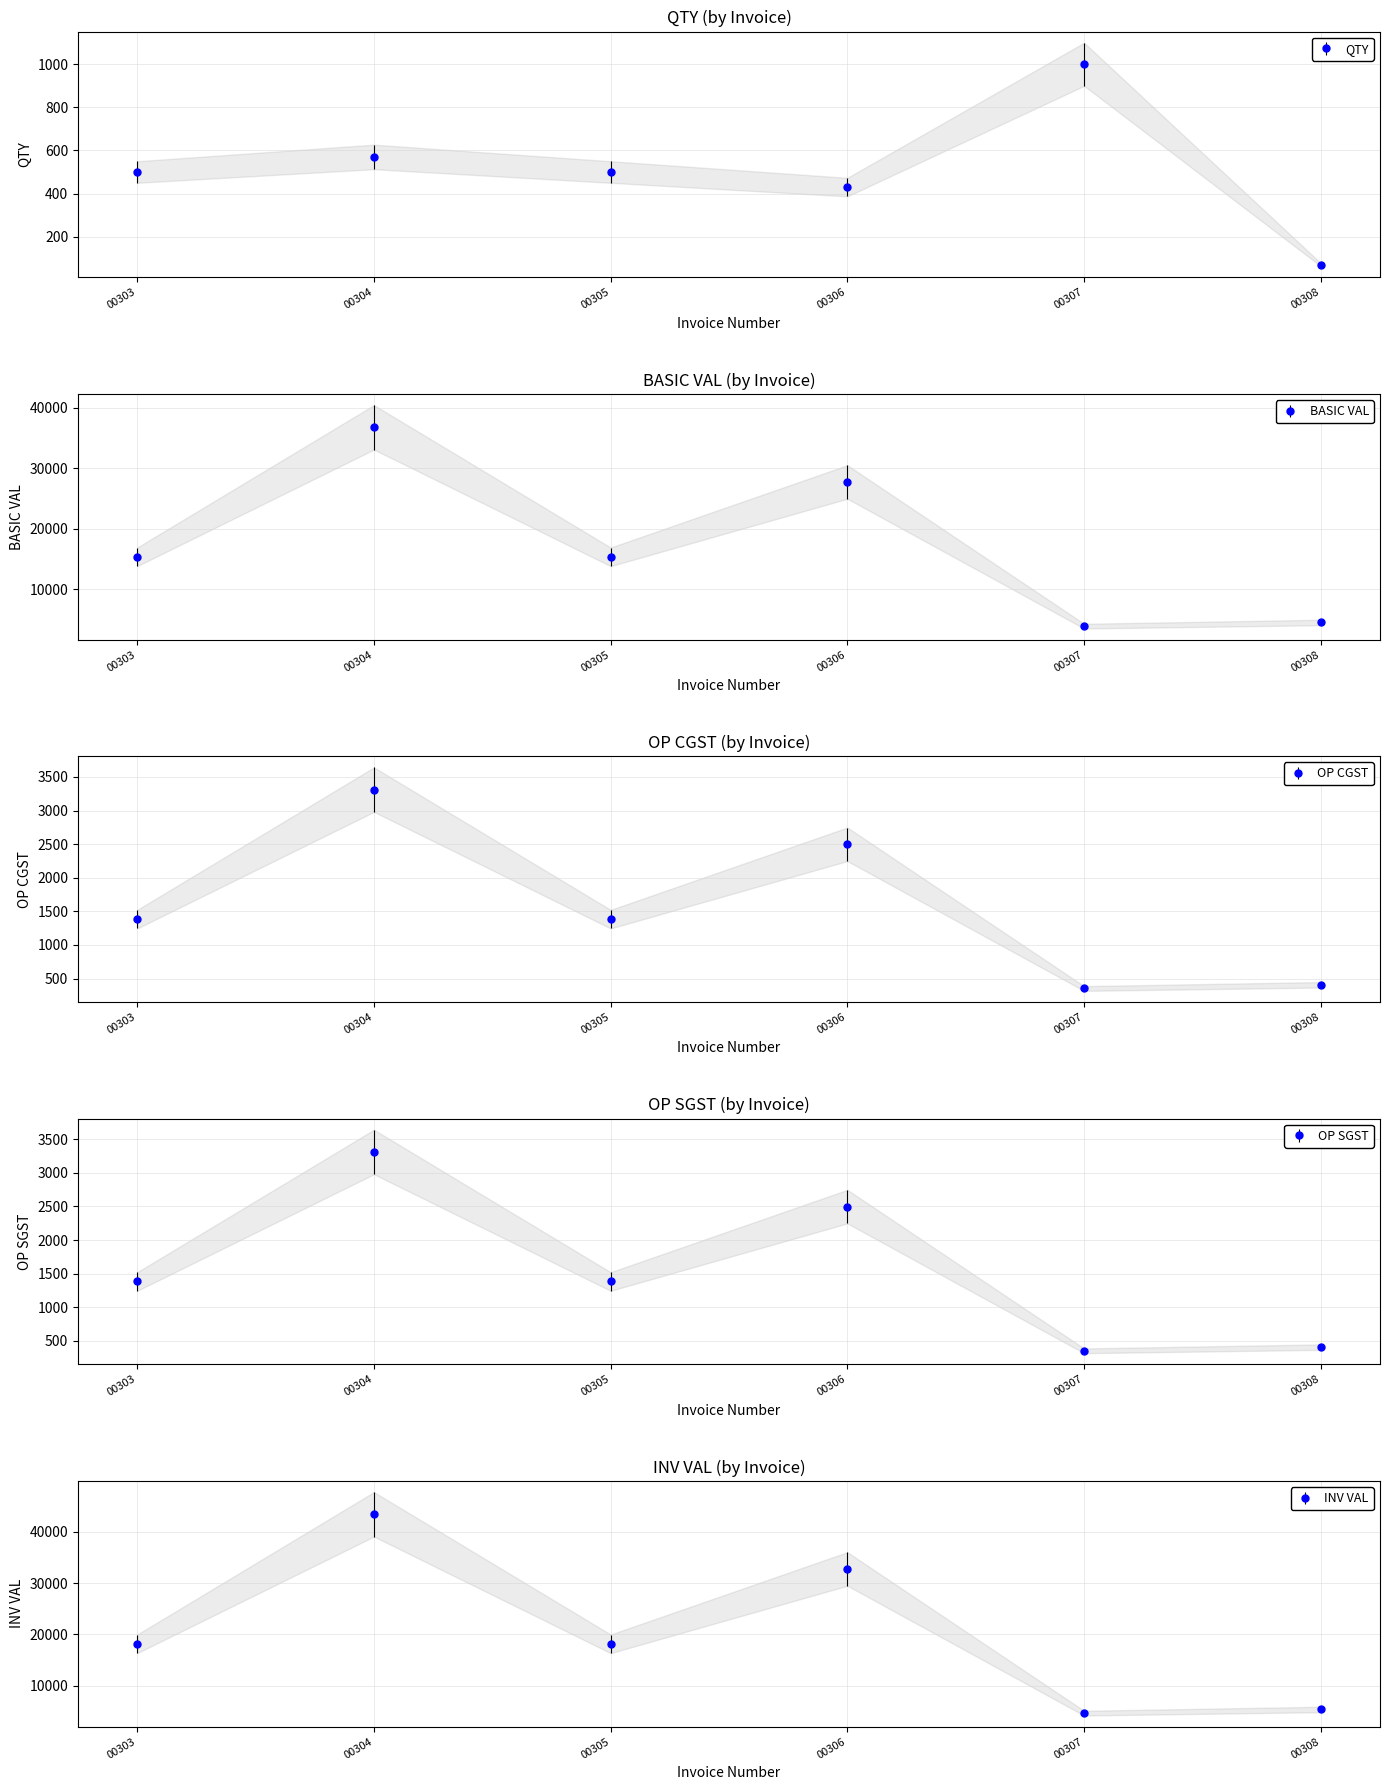

Which series has the widest spread of values?

INV VAL